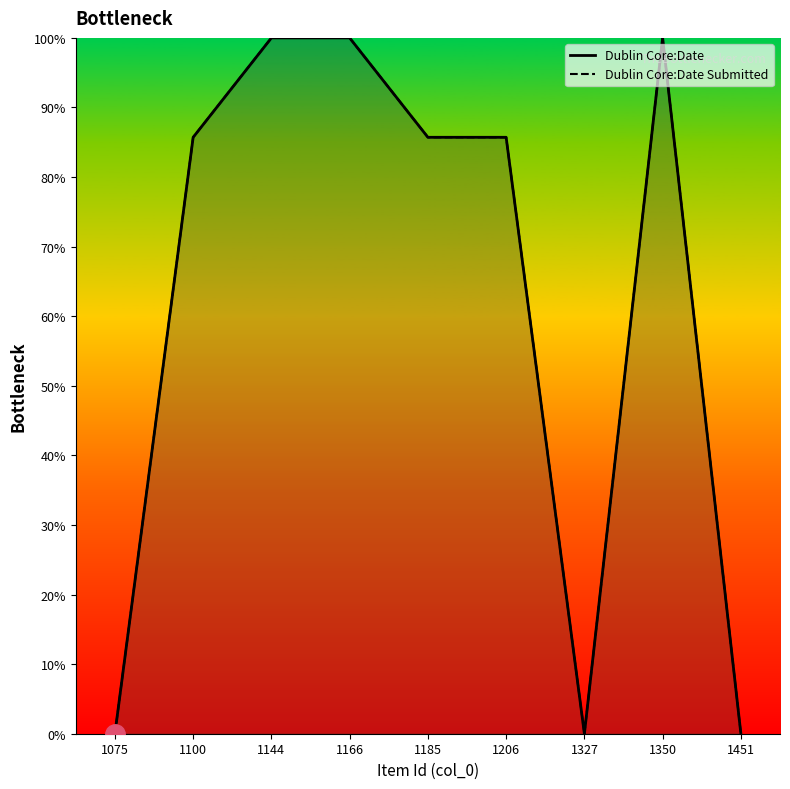

How many lines are shown in the chart?

2